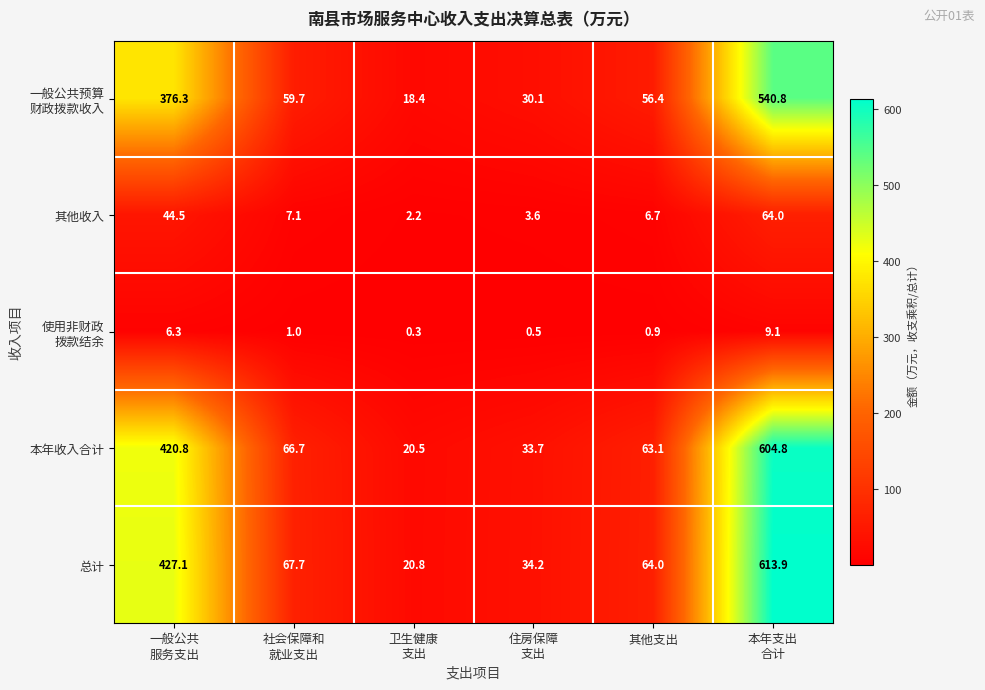

Which series has the largest range (max minus min)?

总计